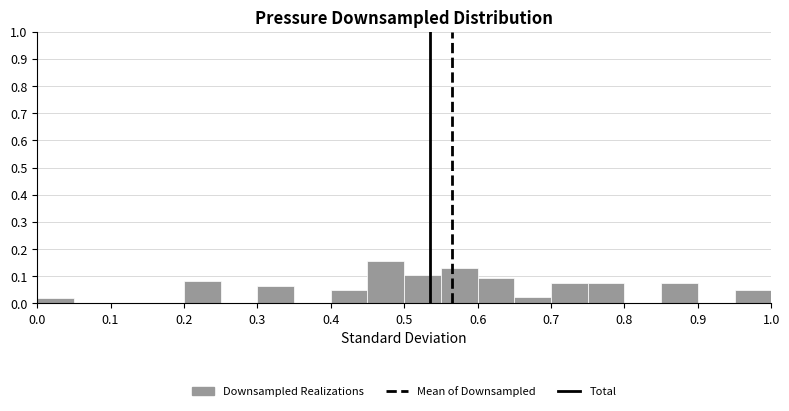

Reading left to right, list every bar in this chart as the range it spans on the x-axis followed by its height. The values are not printed on the chart, so give them approximately, as read against the axis.

0.00 to 0.05: 0.02
0.05 to 0.10: 0
0.10 to 0.15: 0
0.15 to 0.20: 0
0.20 to 0.25: 0.08
0.25 to 0.30: 0
0.30 to 0.35: 0.06
0.35 to 0.40: 0
0.40 to 0.45: 0.05
0.45 to 0.50: 0.16
0.50 to 0.55: 0.11
0.55 to 0.60: 0.13
0.60 to 0.65: 0.09
0.65 to 0.70: 0.03
0.70 to 0.75: 0.08
0.75 to 0.80: 0.08
0.80 to 0.85: 0
0.85 to 0.90: 0.08
0.90 to 0.95: 0
0.95 to 1.00: 0.05